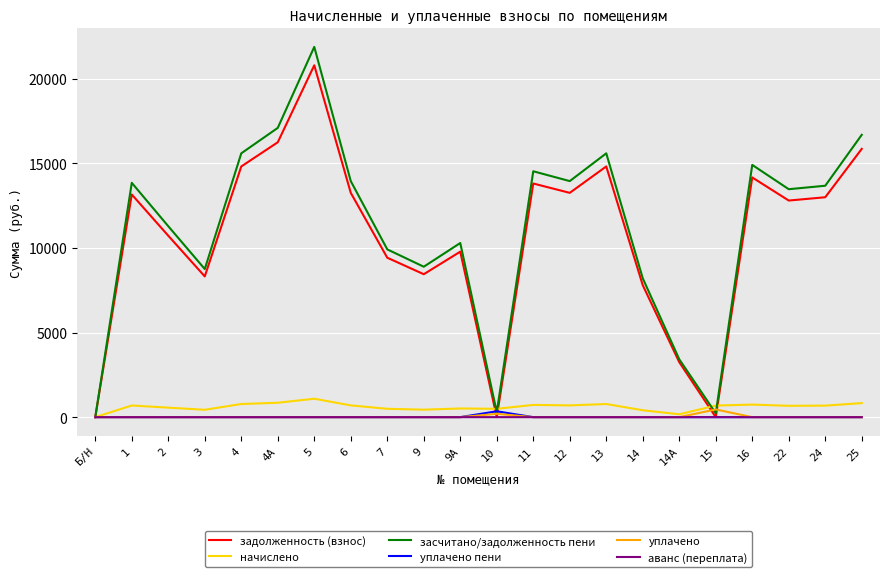

Does the chart display data point markers on the line(s)?

No